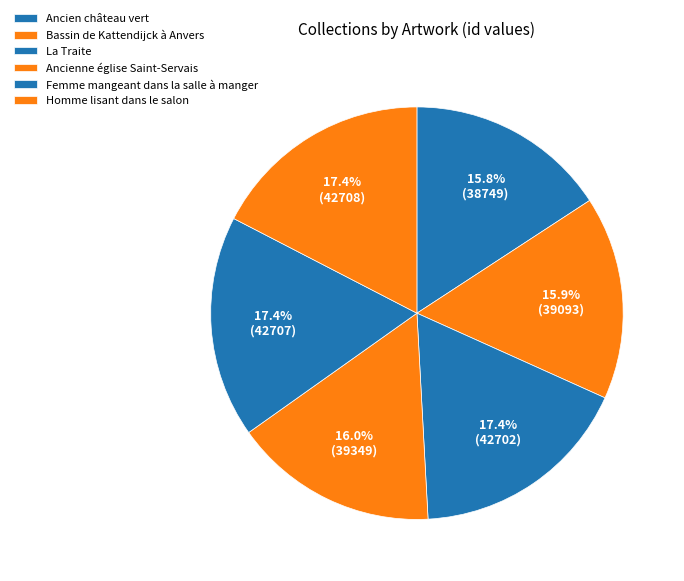

How many segments does this pie chart have?

6